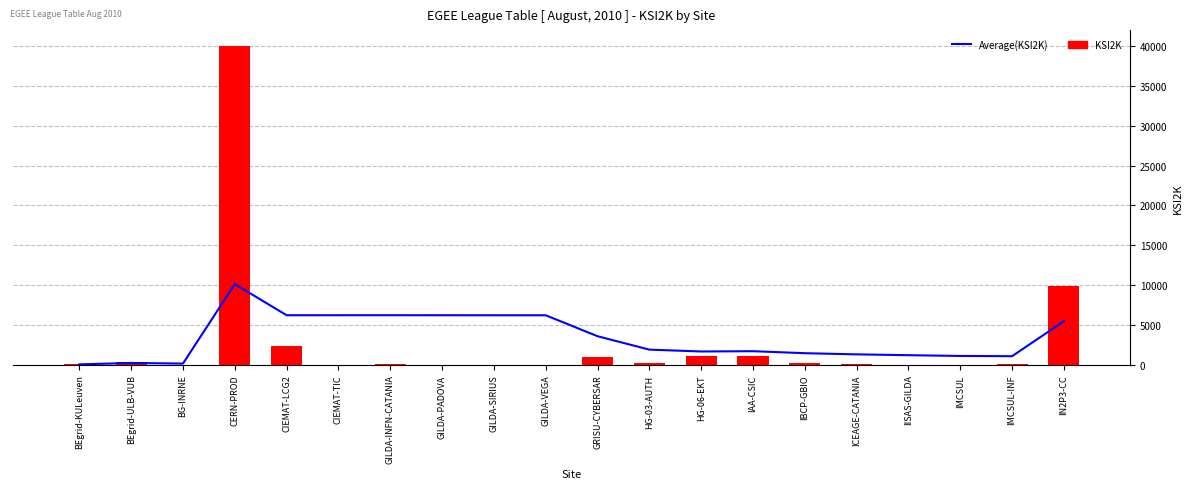

Where is Average(KSI2K) nearest to the value 5086?

IN2P3-CC